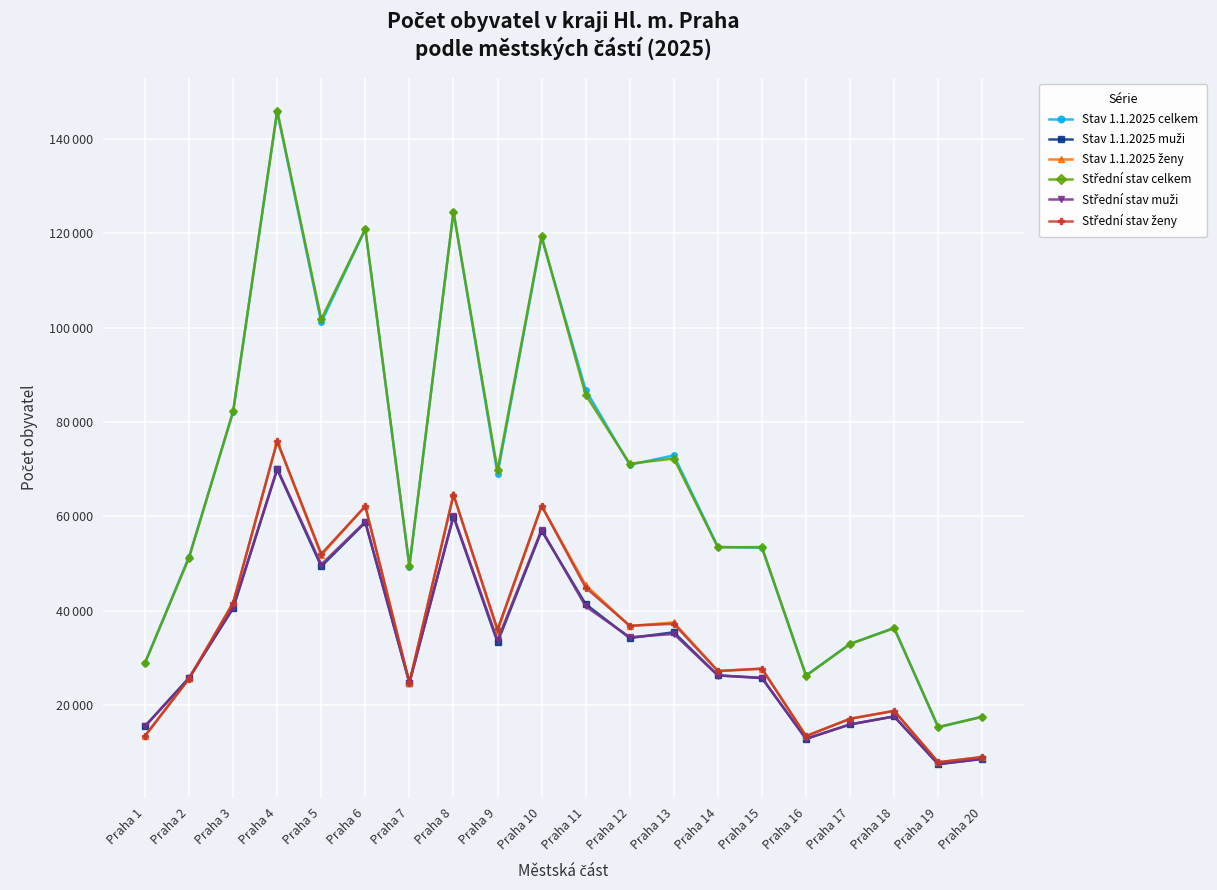

The Střední stav ženy series shows 64527 at Praha 8. True or false?

True